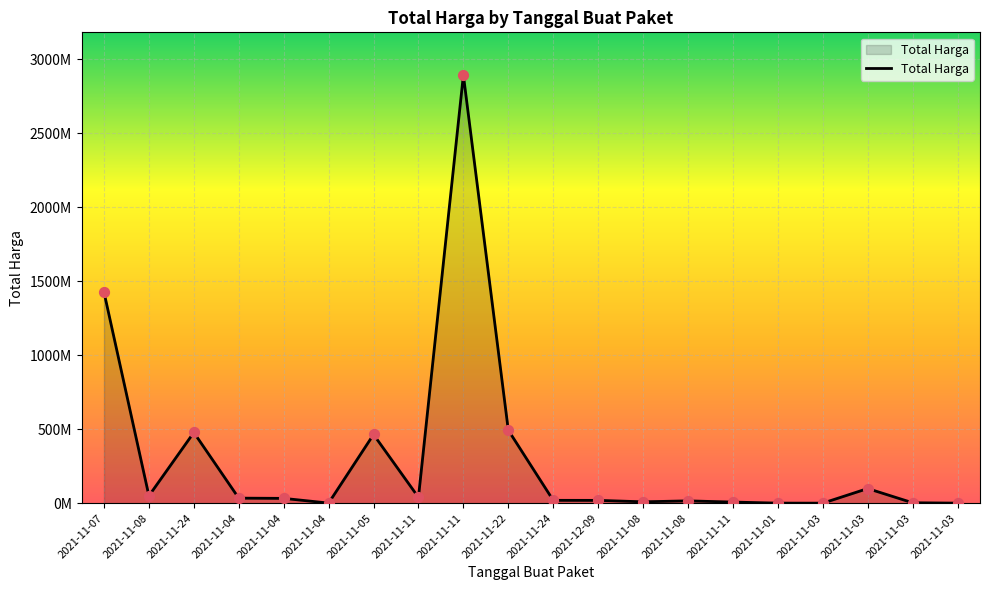

What is the change in value from 2021-11-11 to 2021-11-03?

+91371330